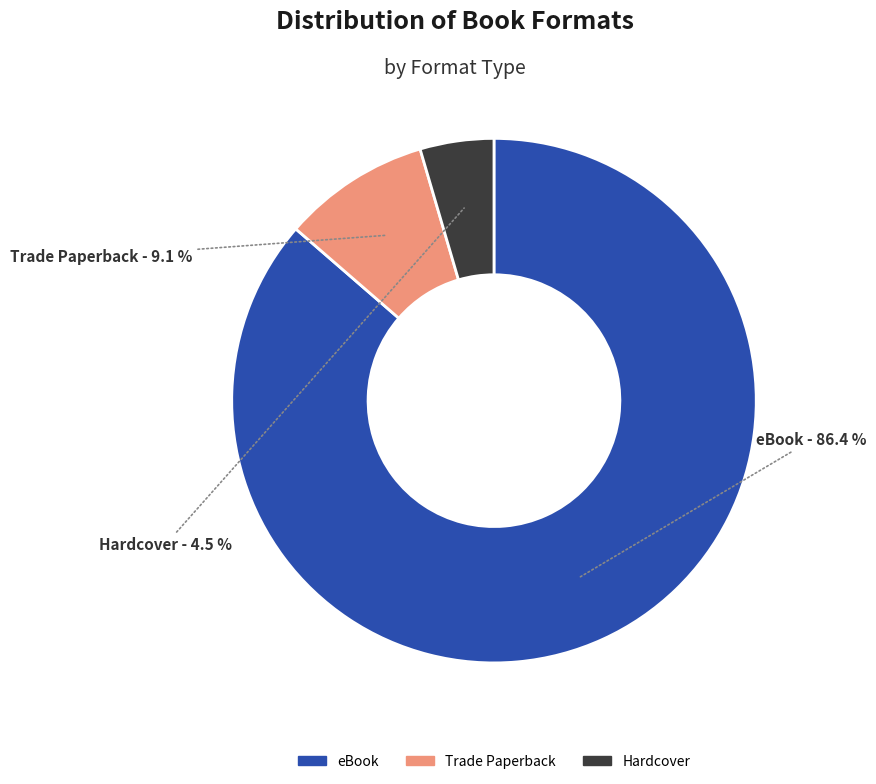

To the nearest percent, what portion does eBook represent?

86%